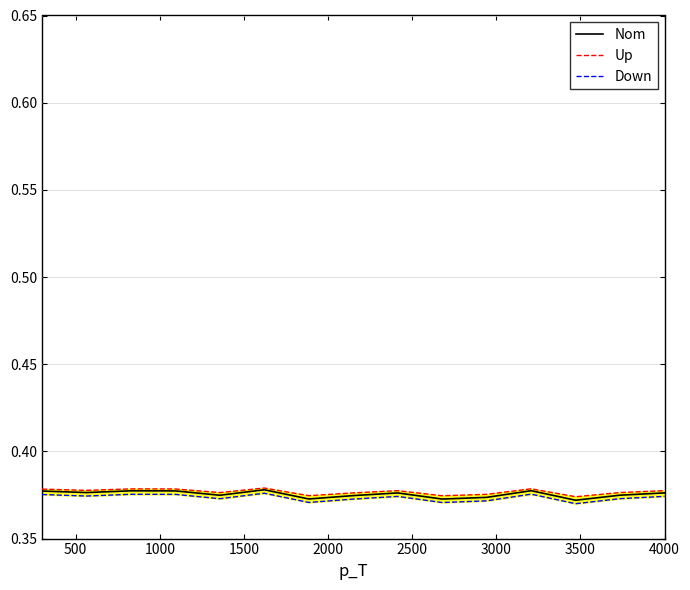

What are all the series names shown in the legend?

Nom, Up, Down